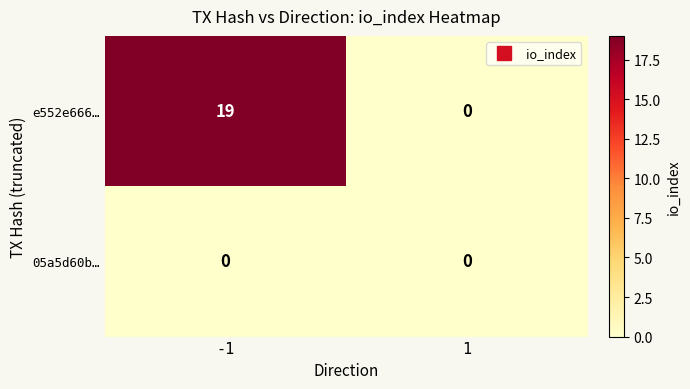

Which series has the largest total across all categories?

e552e666…